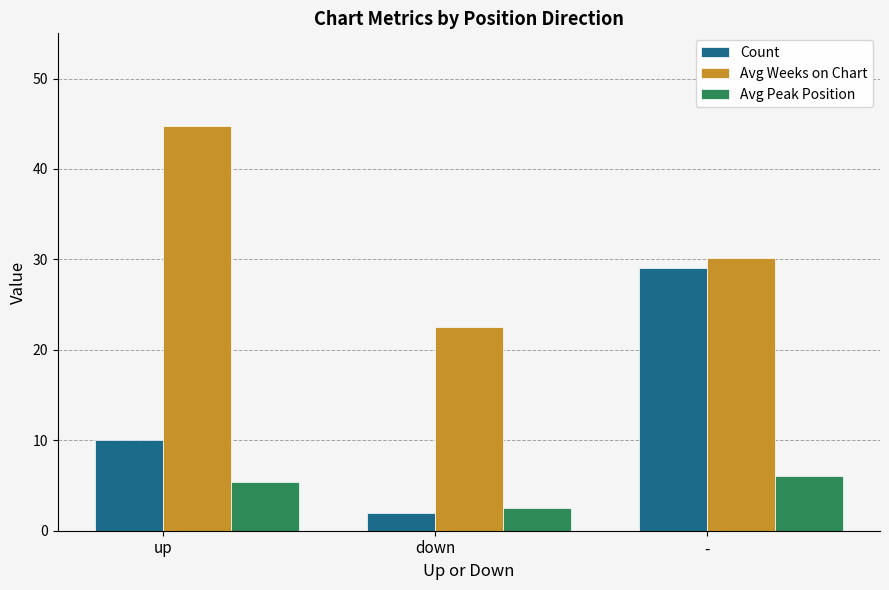

Reading left to right, transcribe all the data shown in this chart.

Count: 10.0	2.0	29.0
Avg Weeks on Chart: 44.7	22.5	30.2
Avg Peak Position: 5.4	2.5	6.1